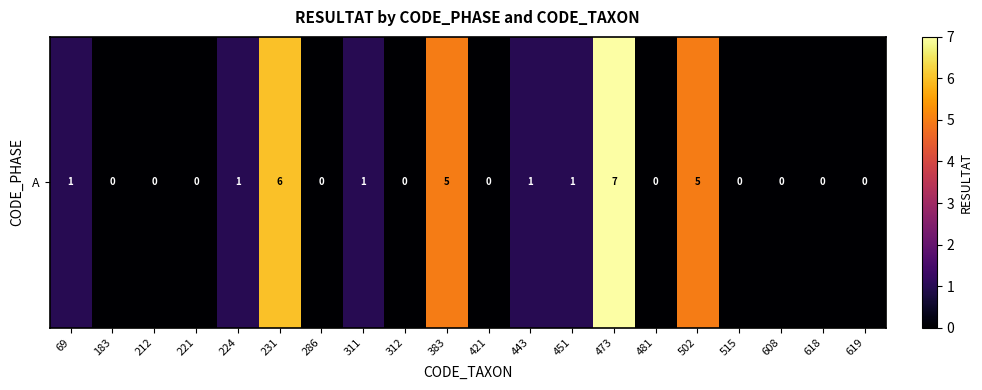

List the labels in order of value, smallest first.

183, 212, 221, 286, 312, 421, 481, 515, 608, 618, 619, 69, 224, 311, 443, 451, 383, 502, 231, 473